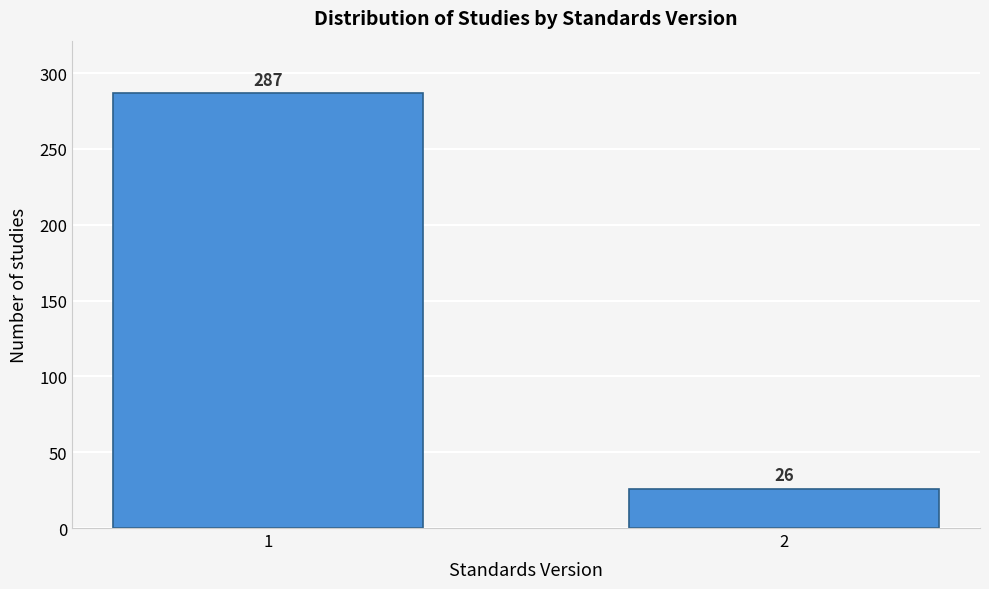

Reading left to right, extract all data points from this chart.

1=287	2=26